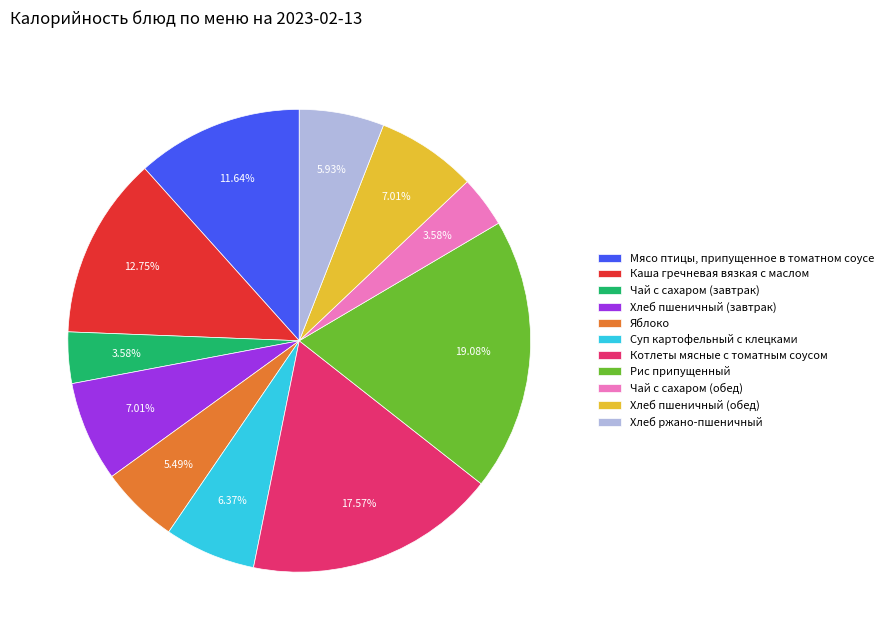

To the nearest percent, what is the combined percentage of Мясо птицы, припущенное в томатном соусе and Яблоко?

17%